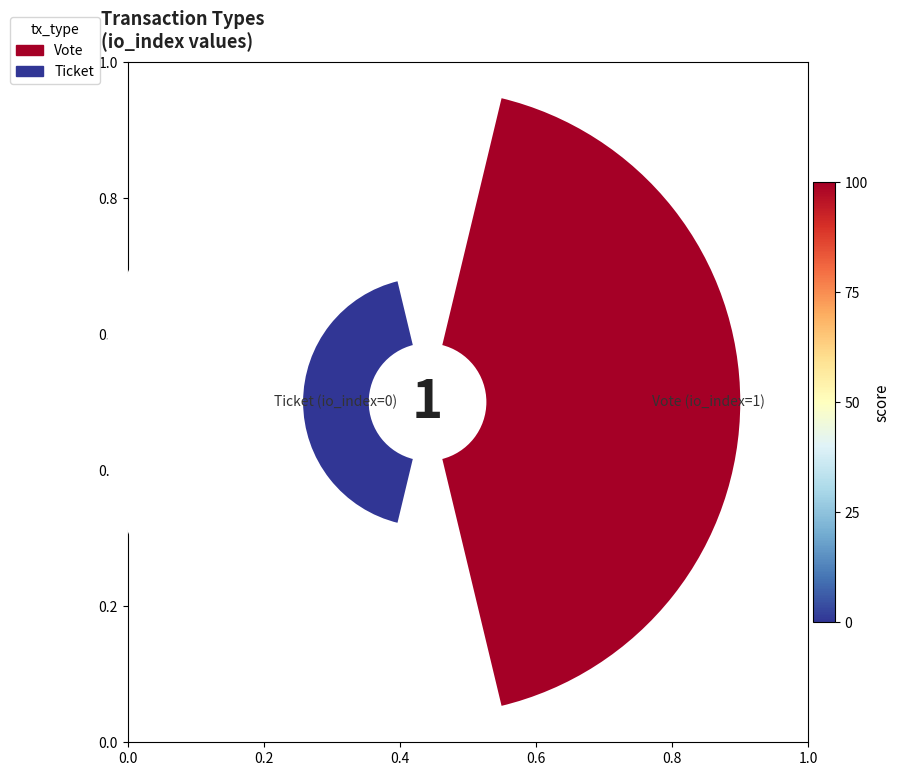

To the nearest percent, what is the difference between the 0.0 and 0.2 slice percentages?

58%